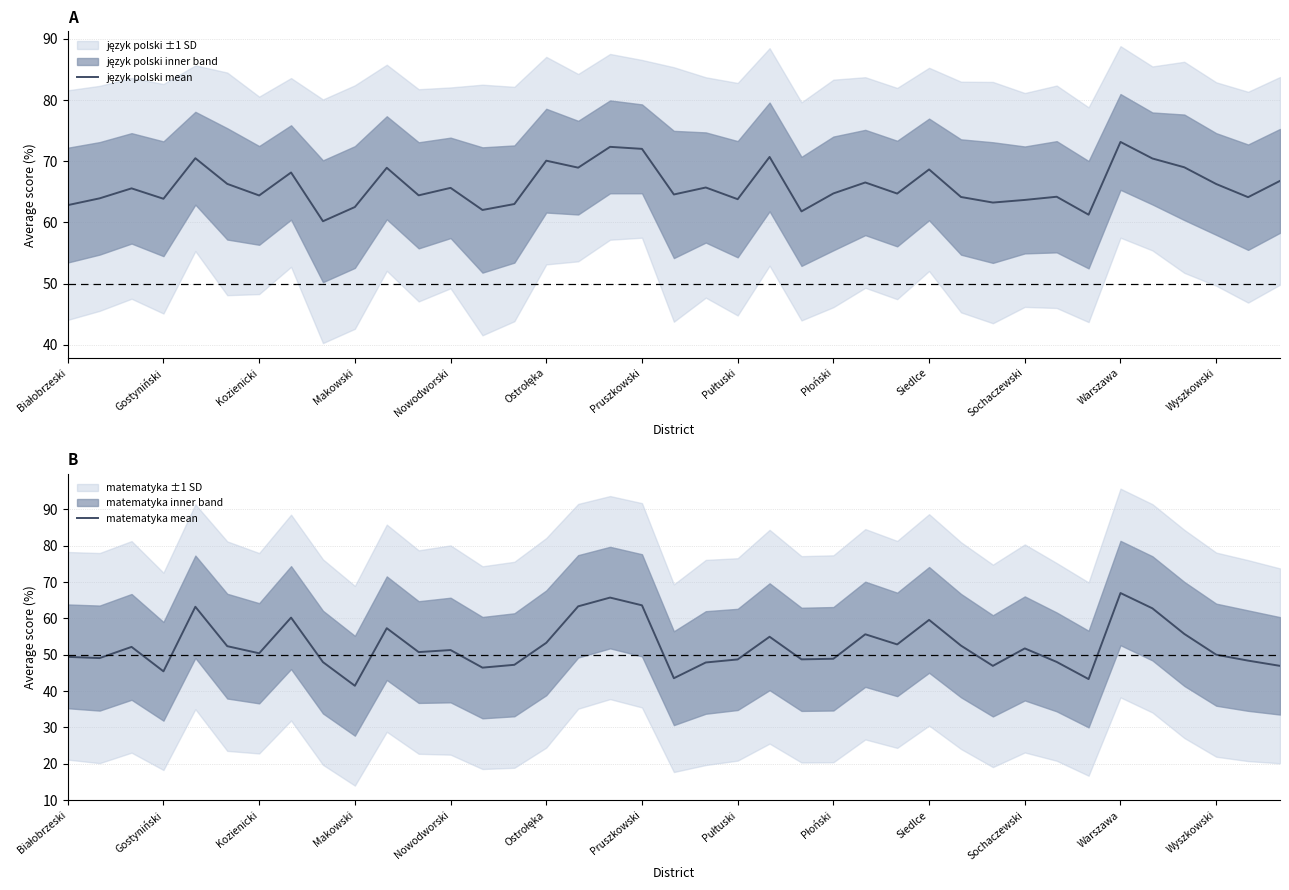

At which label does matematyka mean reach its minimum?

Makowski